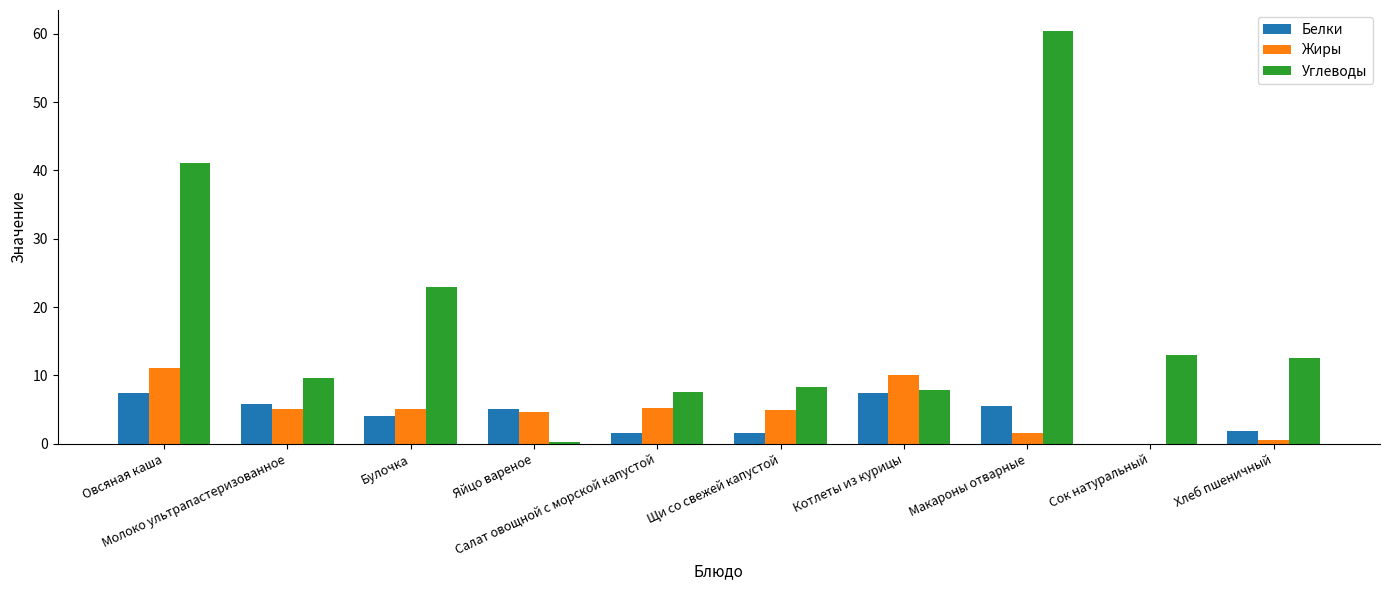

Which series has the largest total across all categories?

Углеводы